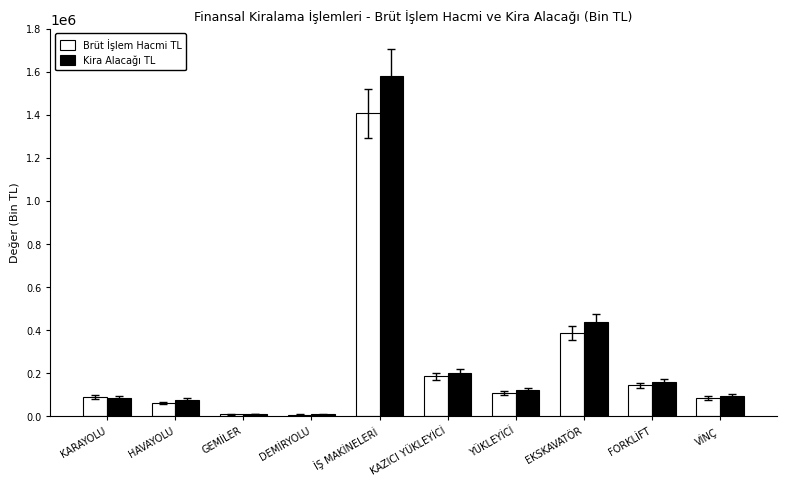

What position from the right is EKSKAVATÖR?

3